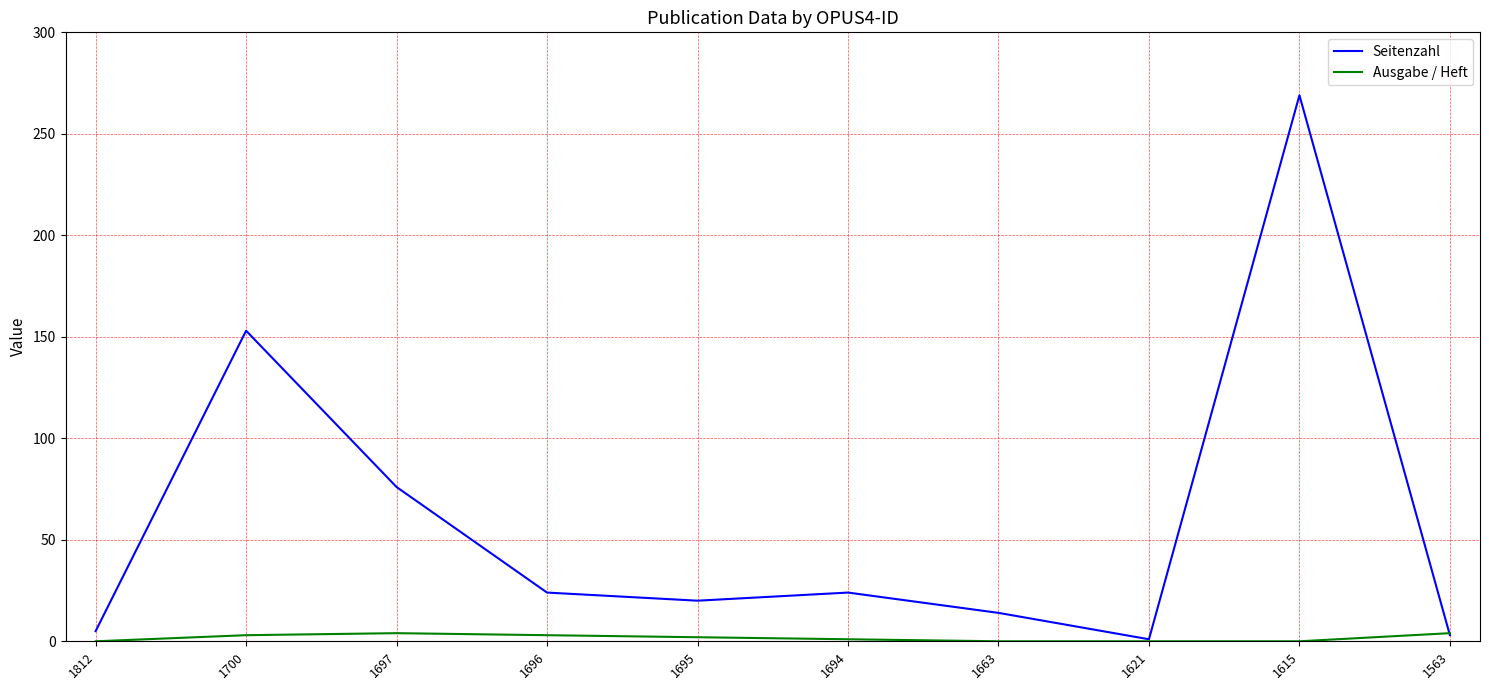

List the series in order of their peak value, highest first.

Seitenzahl, Ausgabe / Heft